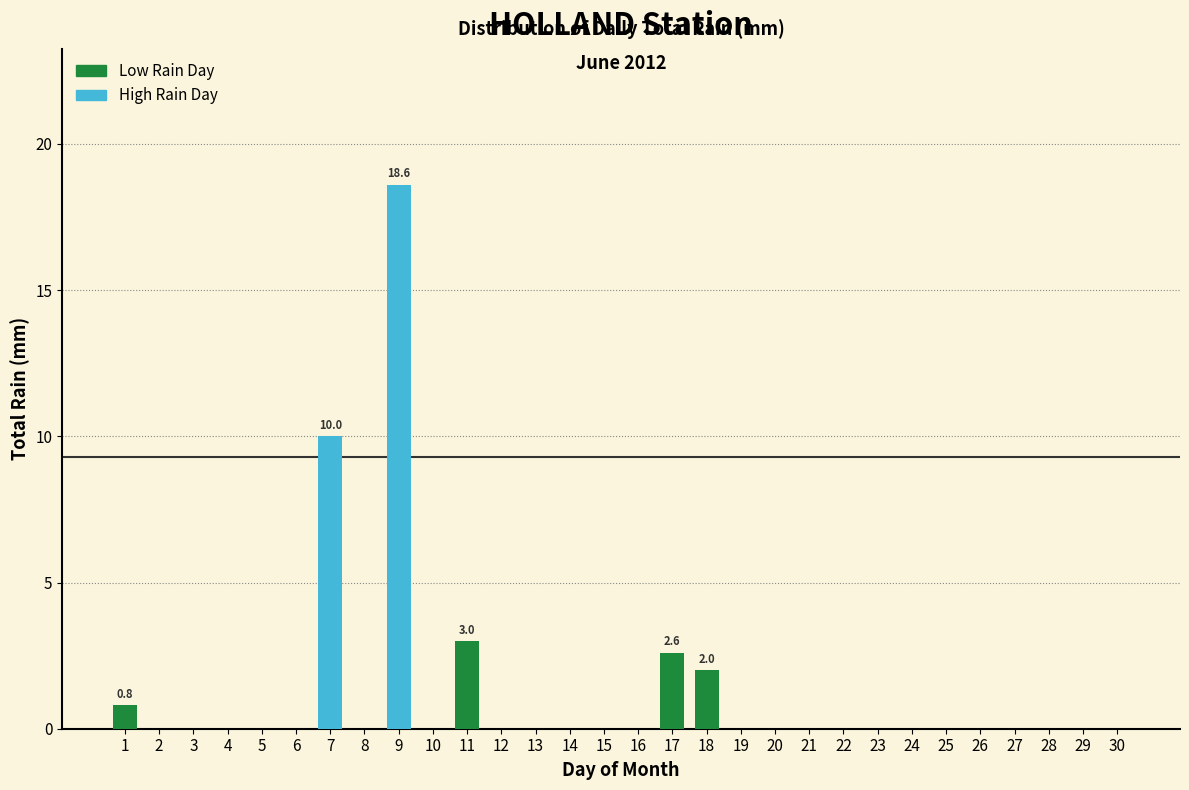

Reading left to right, list all the values displayed in this chart.

1=0.8	2=0.0	3=0.0	4=0.0	5=0.0	6=0.0	7=10.0	9=18.6	11=3.0	12=0.0	13=0.0	14=0.0	15=0.0	16=0.0	17=2.6	18=2.0	30=0.0